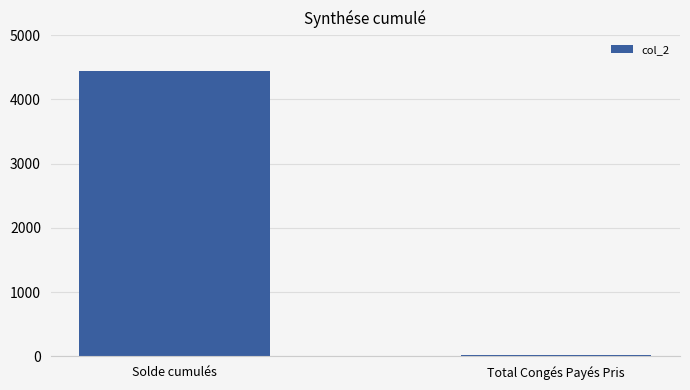

Between Solde cumulés and Total Congés Payés Pris, which is larger?

Solde cumulés